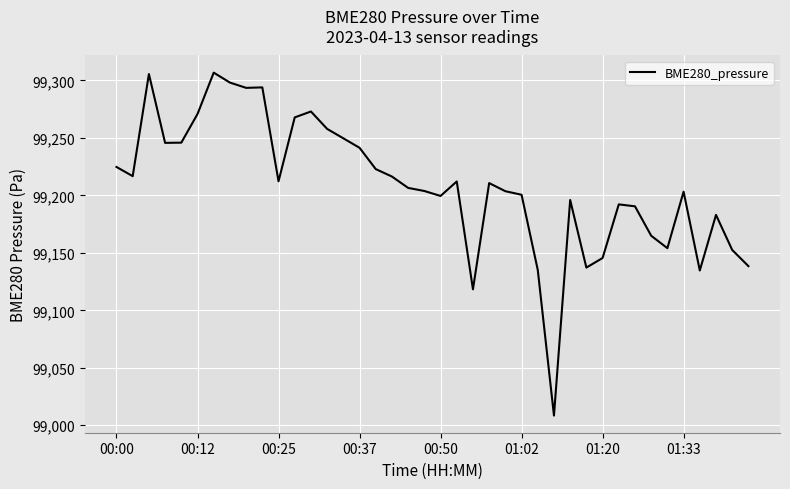

What is the difference between the maximum and minimum values?

298.4